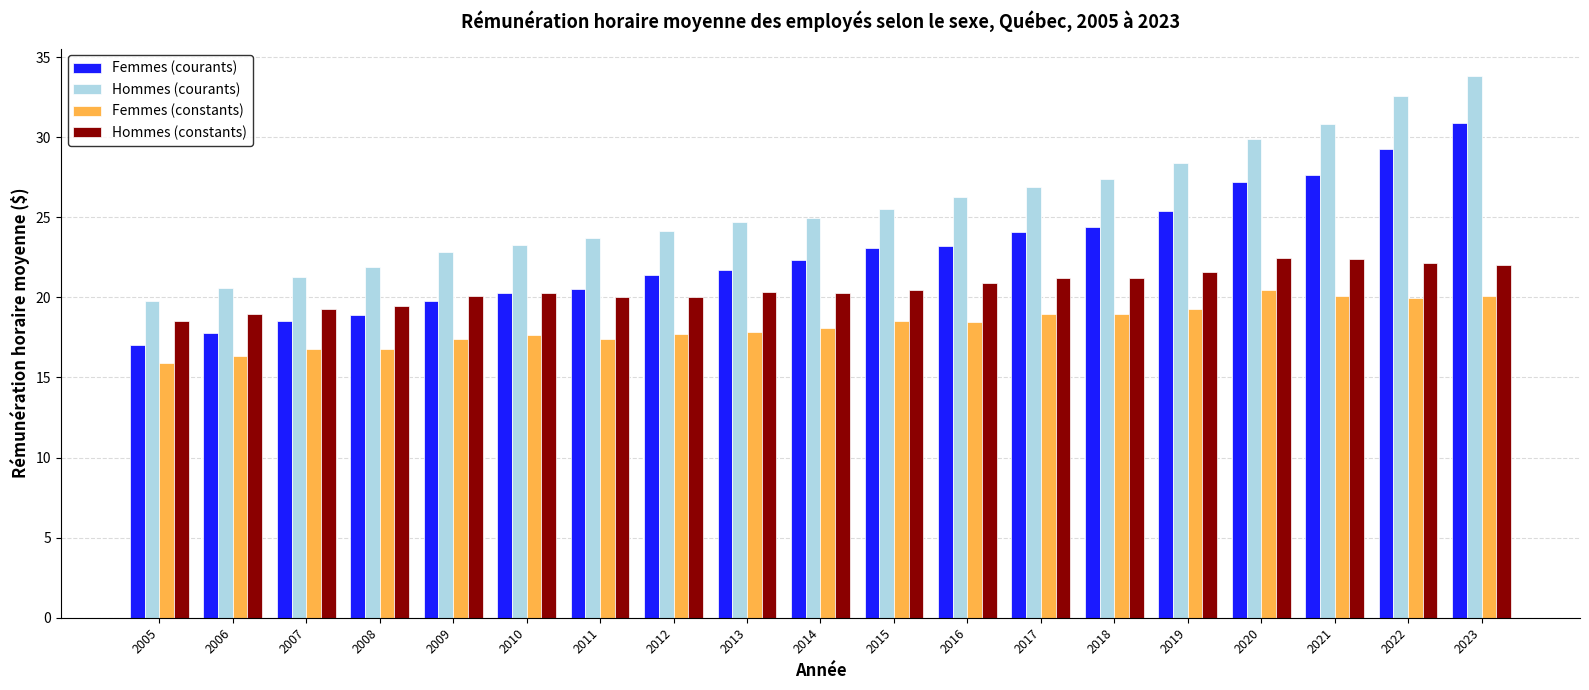

What is the sum of all Femmes (constants) values?

346.6